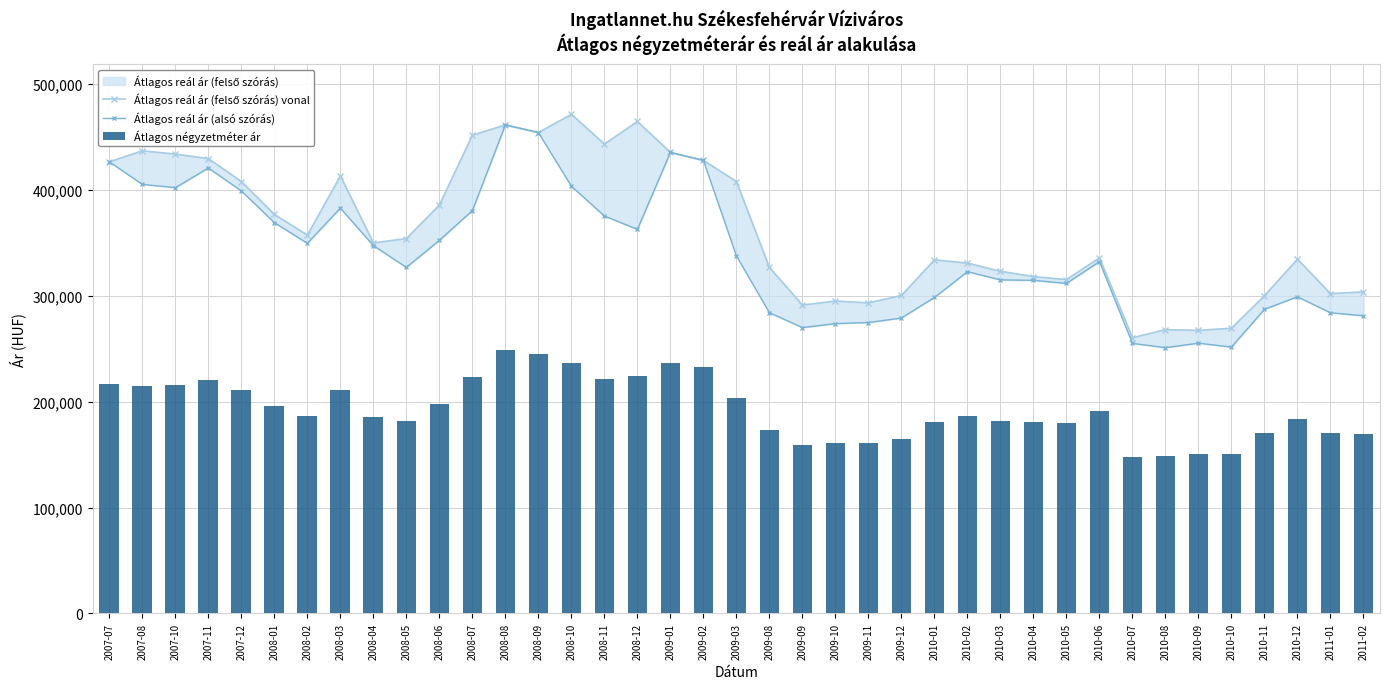

At which category does the chart reach its peak across all series?

2008-10